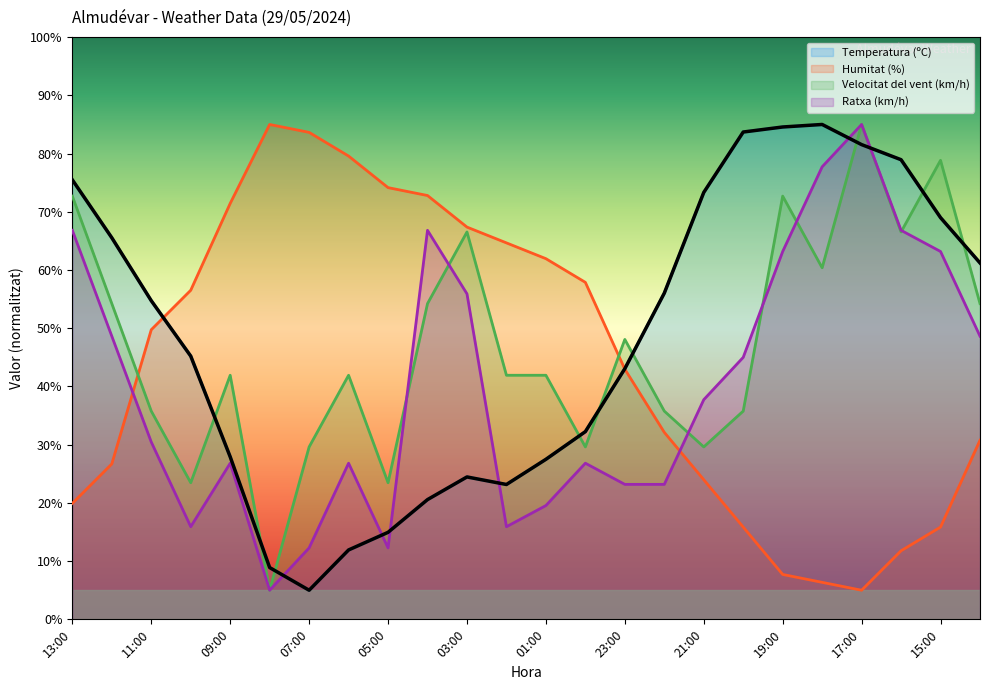

Which has a higher value, 02:00 or 04:00?

02:00